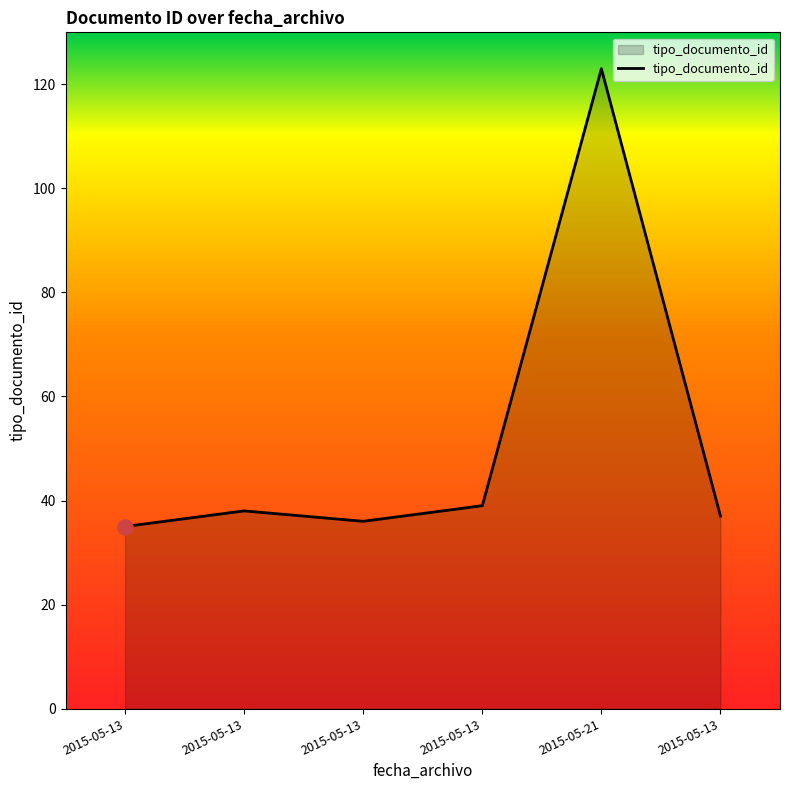

Is this an area chart (filled region under the line)?

Yes